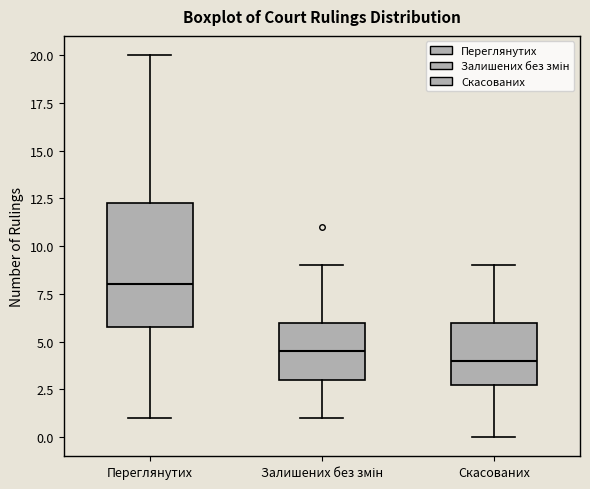

Which box has the lowest median line?

Скасованих